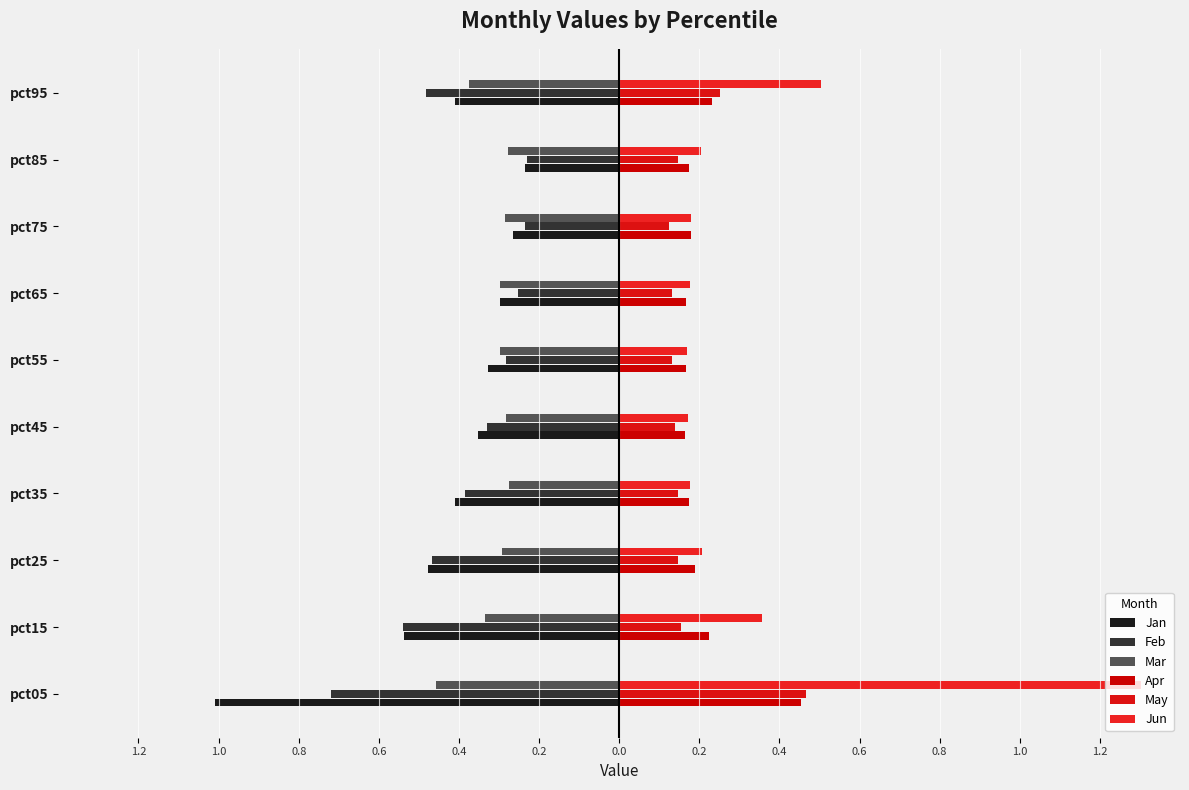

At how many categories does at least one series exceed 0?

10